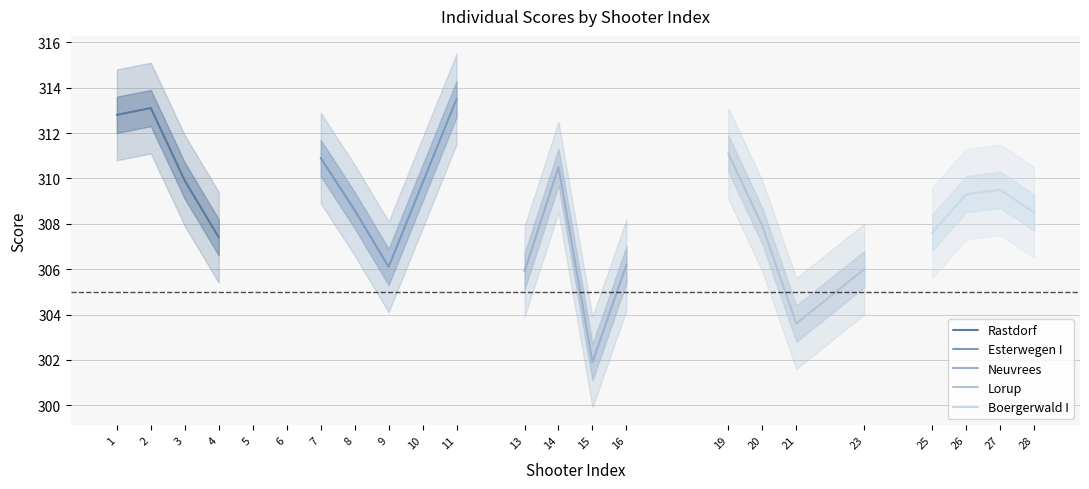

What is the average value of the Esterwegen I series?

309.8